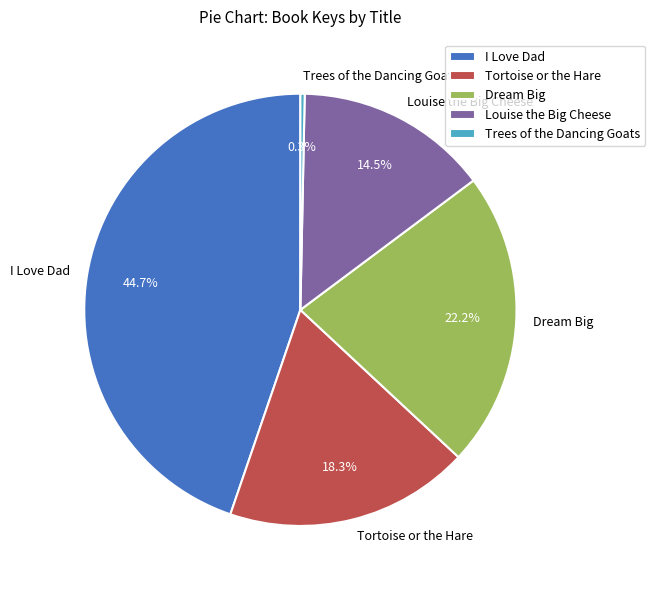

Does Dream Big represent more than half of the total?

No